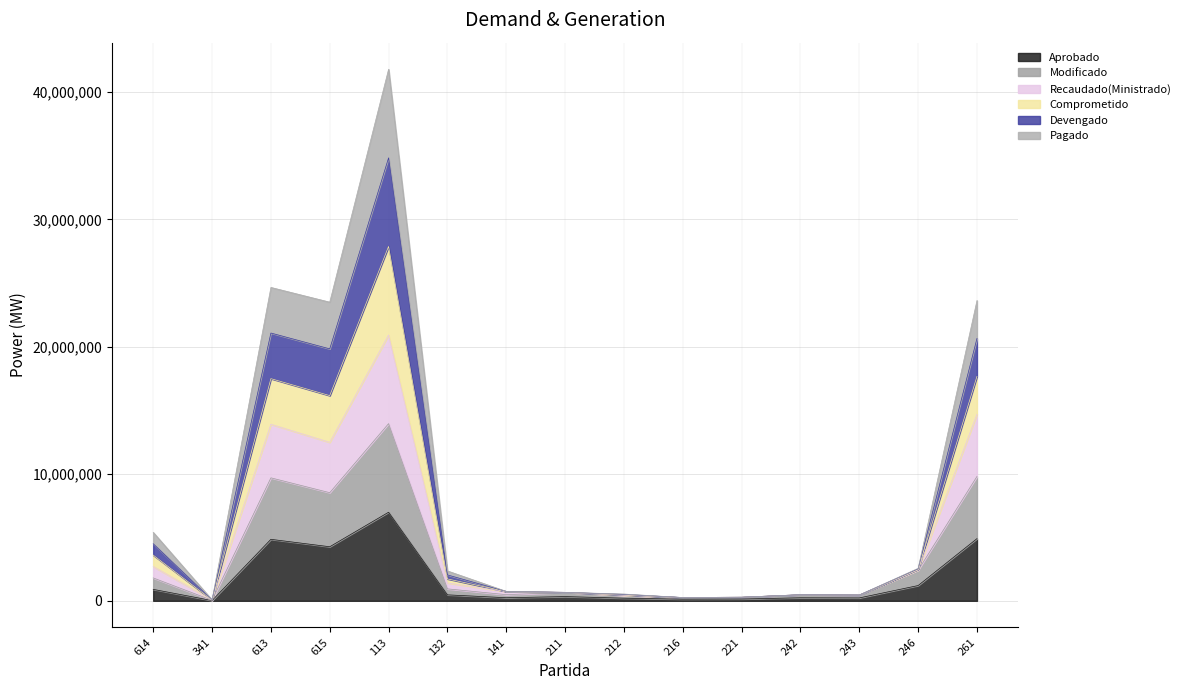

Is the value of Recaudado(Ministrado) at 613 greater than the value of Modificado at 141?

Yes